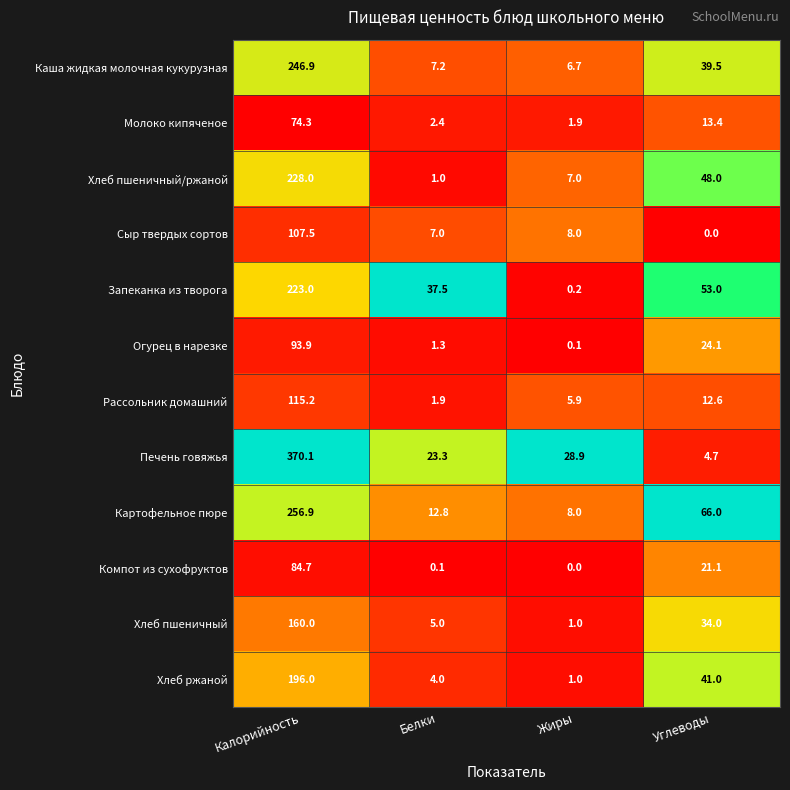

What is the sum of all Каша жидкая молочная кукурузная values?

300.3